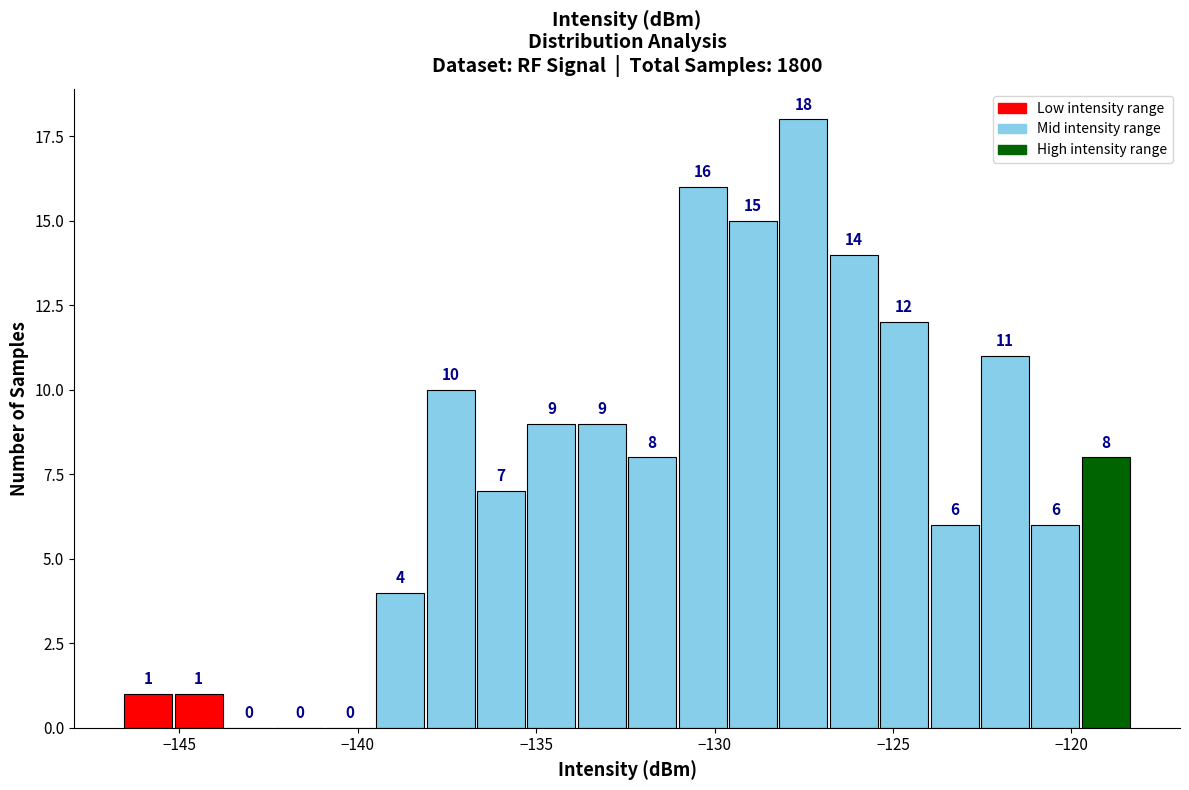

Read against the x-axis, roughly where is the centre of the tallest bar?

-127.5